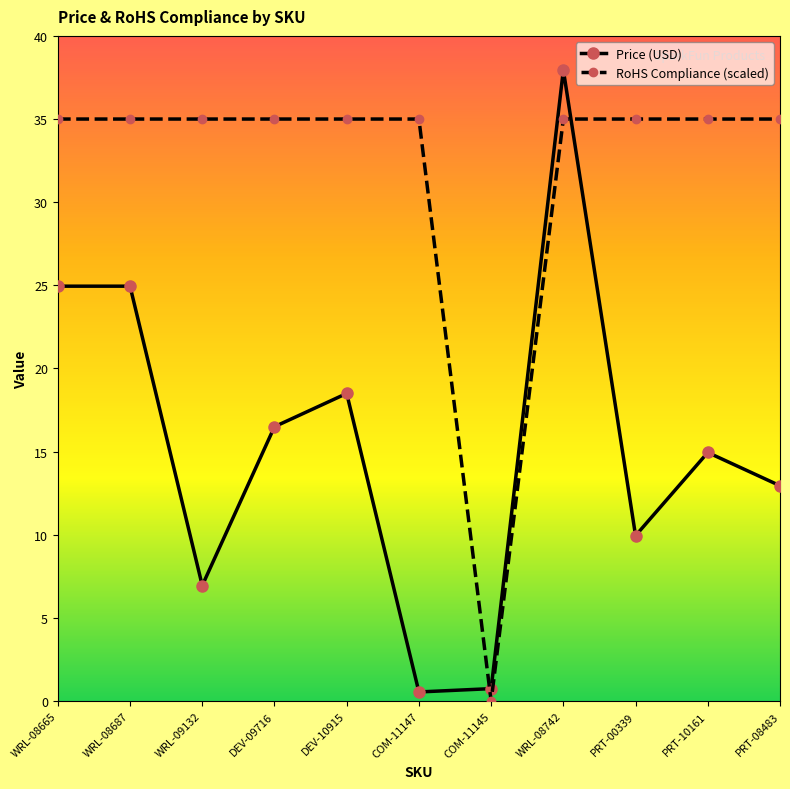

The value of RoHS Compliance (scaled) at COM-11147 is 10.2. True or false?

False